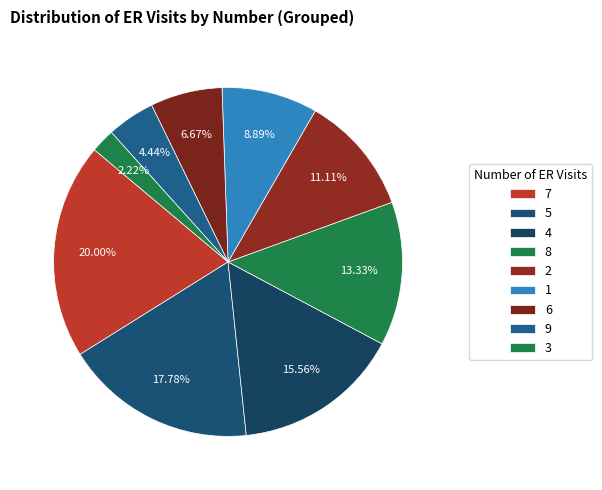

How many slices are in this pie chart?

9